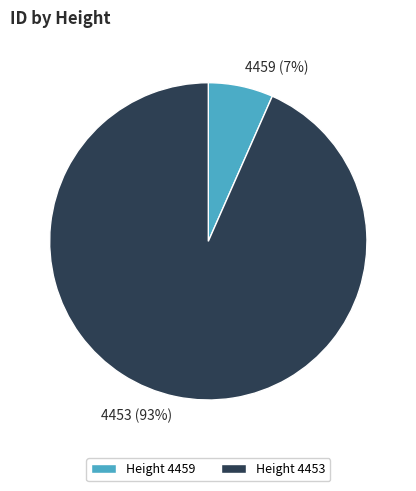

Which has a higher value, 4459 (7%) or 4453 (93%)?

4453 (93%)